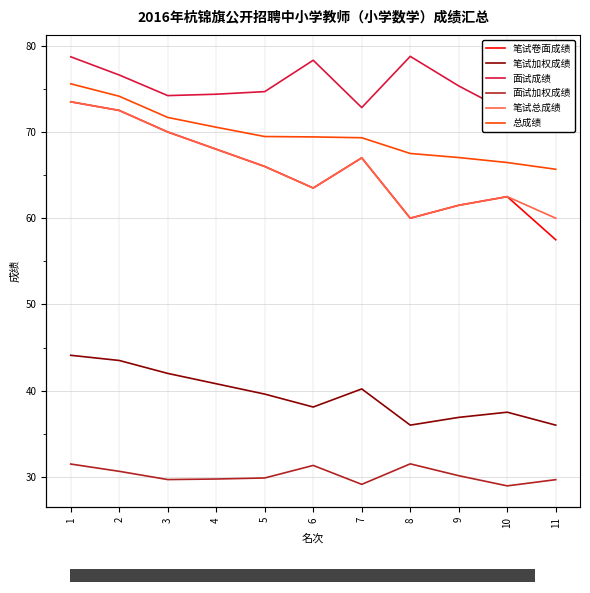

What is the value of the 面试成绩 bar at the 5th from the left?

74.7